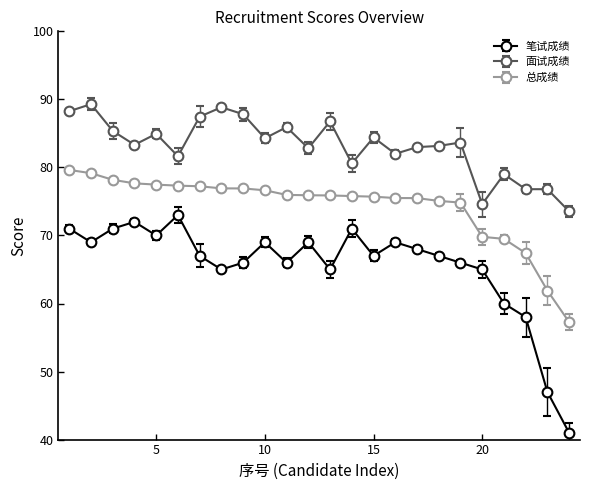

Which series has the largest range (max minus min)?

笔试成绩